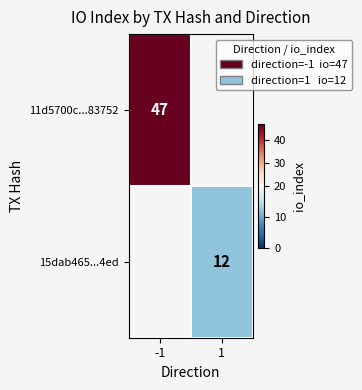

The value of 15dab465...4ed at 1 is 12. True or false?

True